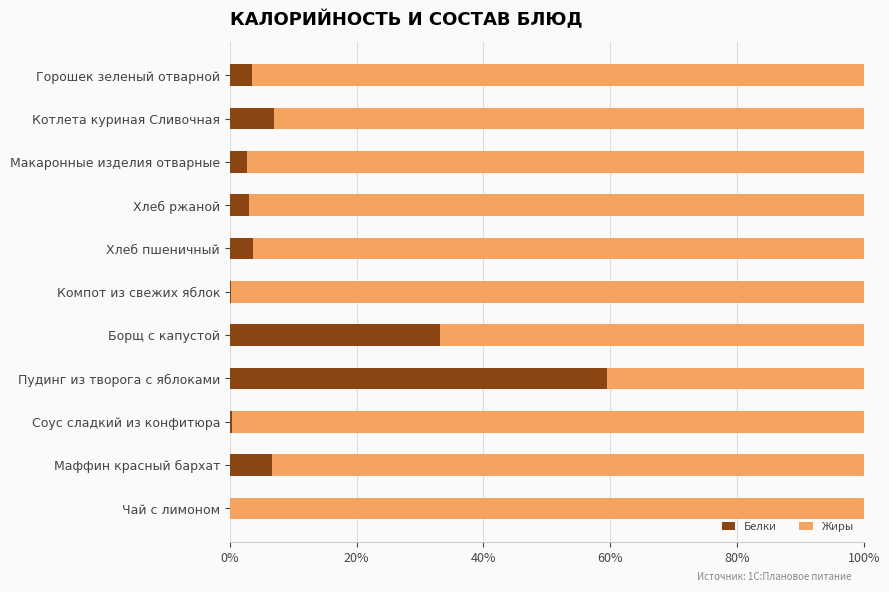

The Белки series shows 3.1 at Хлеб ржаной. True or false?

True